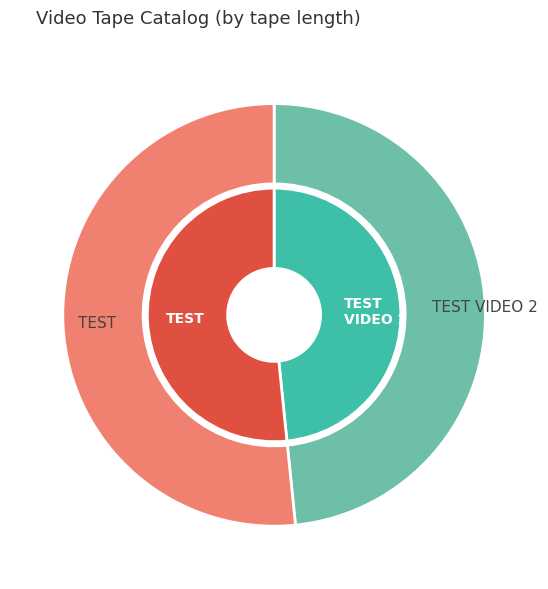

How many slices are in this pie chart?

2